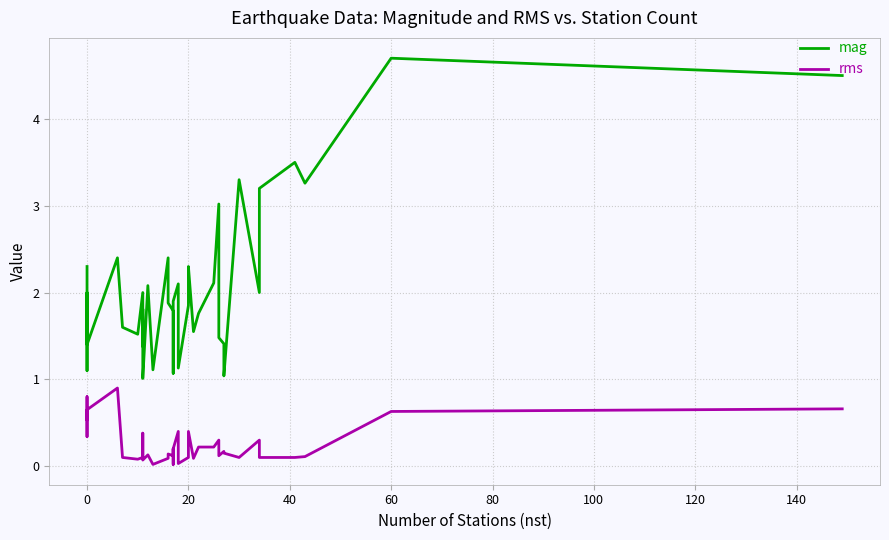

Reading left to right, transcribe all the data shown in this chart.

mag: 2.3	1.5	1.1	2.0	1.4	2.4	1.6	1.5	2.0	1.4	1.8	1.3	1.0	2.1	1.1	2.4	1.9	1.8	1.6	1.1	1.9	2.1	1.1	1.9	2.2	2.3	1.6	1.8	2.1	3.0	1.5	1.4	1.0	3.3	2.0	3.2	3.5	3.3	4.7	4.5
rms: 0.6	0.3	0.8	0.5	0.7	0.9	0.1	0.1	0.1	0.1	0.4	0.2	0.1	0.1	0.0	0.1	0.1	0.1	0.2	0.0	0.2	0.4	0.0	0.1	0.2	0.4	0.1	0.2	0.2	0.3	0.1	0.2	0.1	0.1	0.3	0.1	0.1	0.1	0.6	0.7